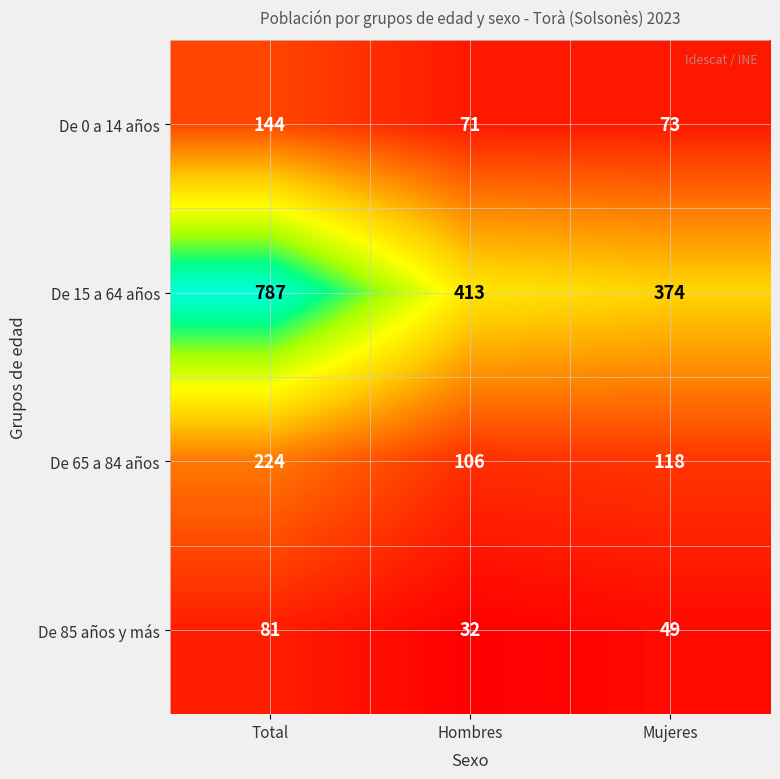

Count the number of data series in this chart.

4